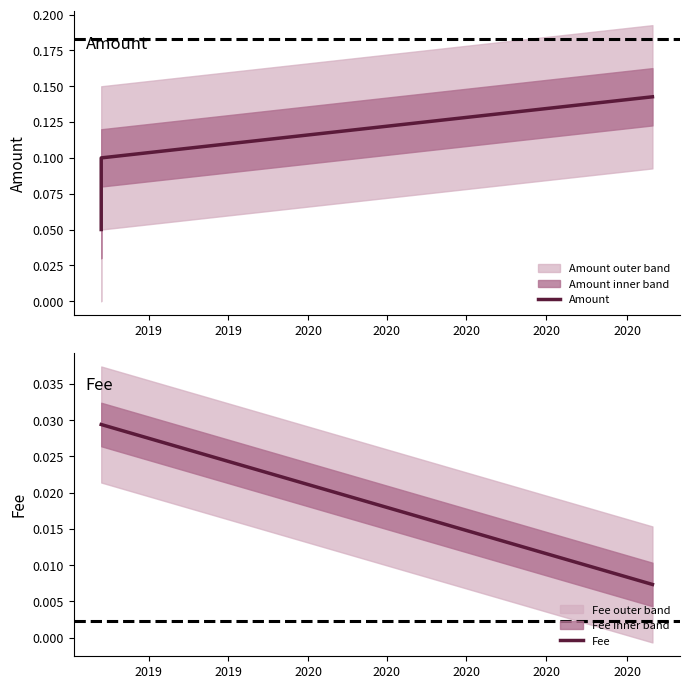

Does the chart display data point markers on the line(s)?

No